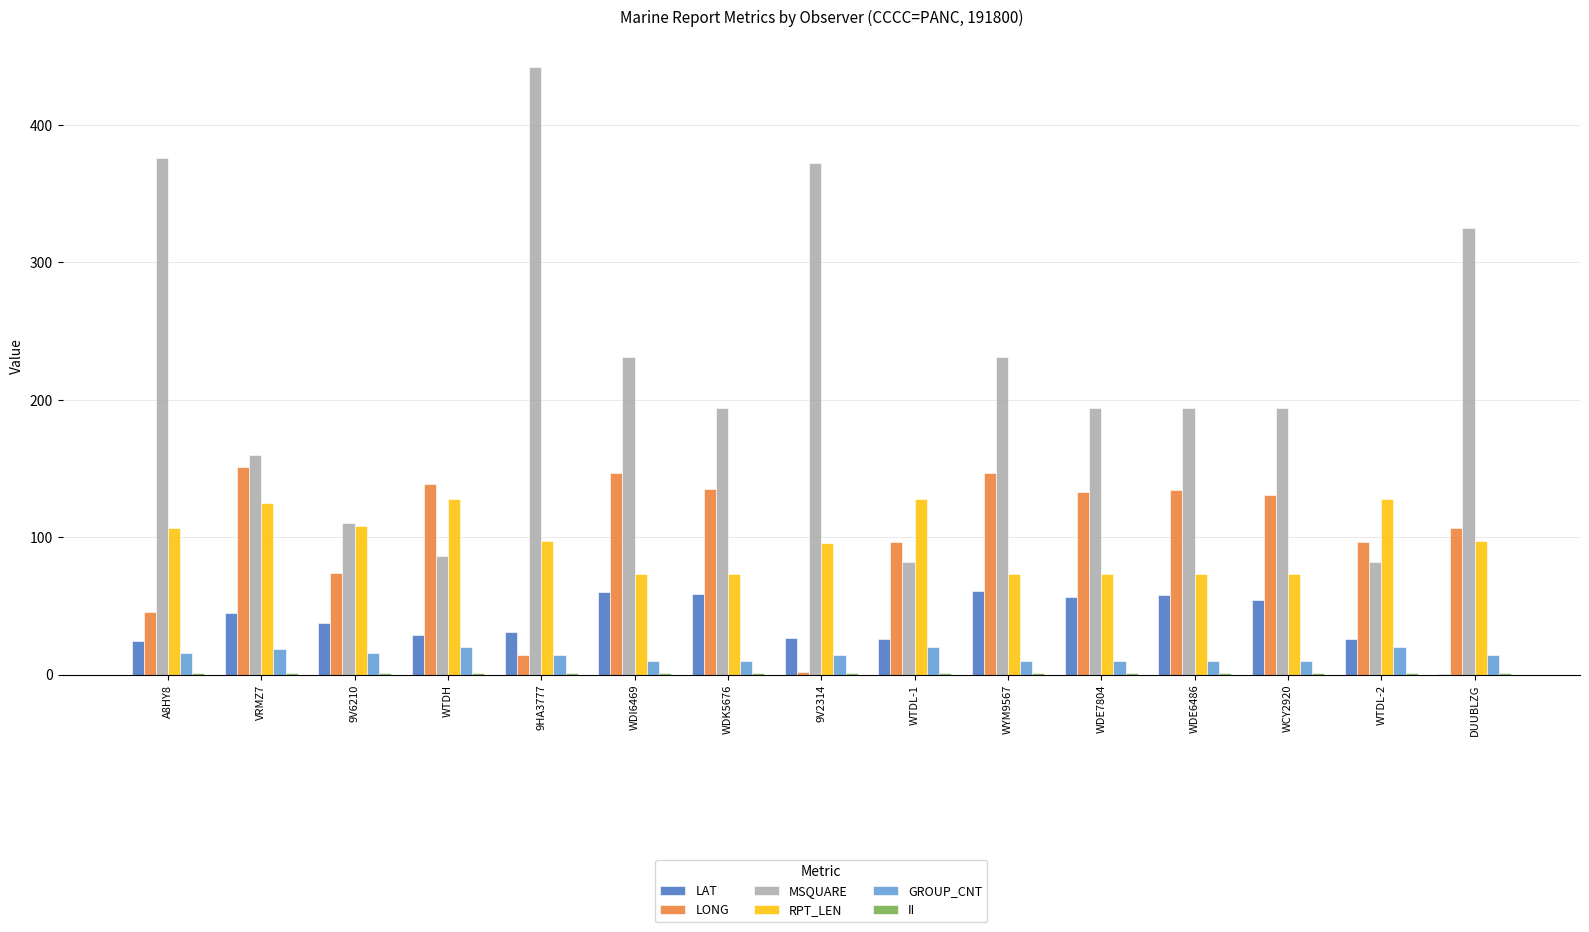

What is the maximum value for RPT_LEN?

128.0